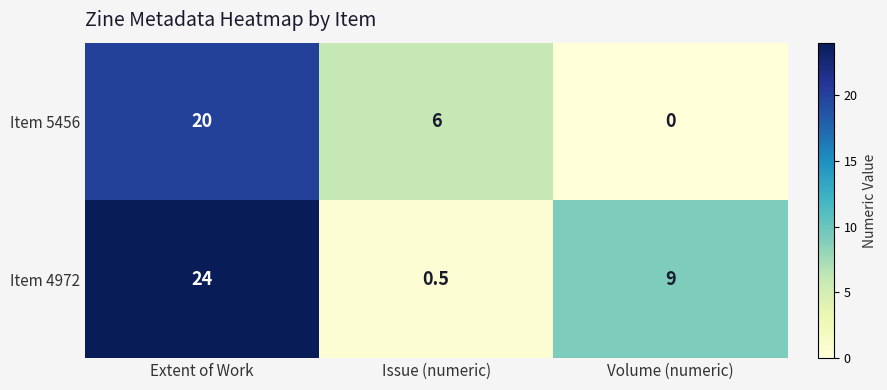

At Issue (numeric), list the series in order from smallest to largest.

Item 4972, Item 5456